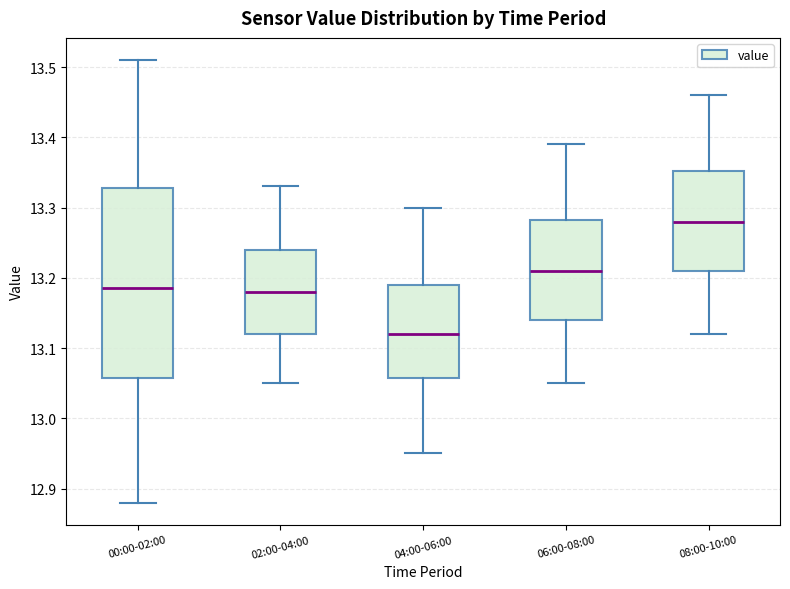

Where is the upper edge of the box for 04:00-06:00 on the y-axis? The values are not printed on the chart, so give them approximately, as read against the axis.

13.19